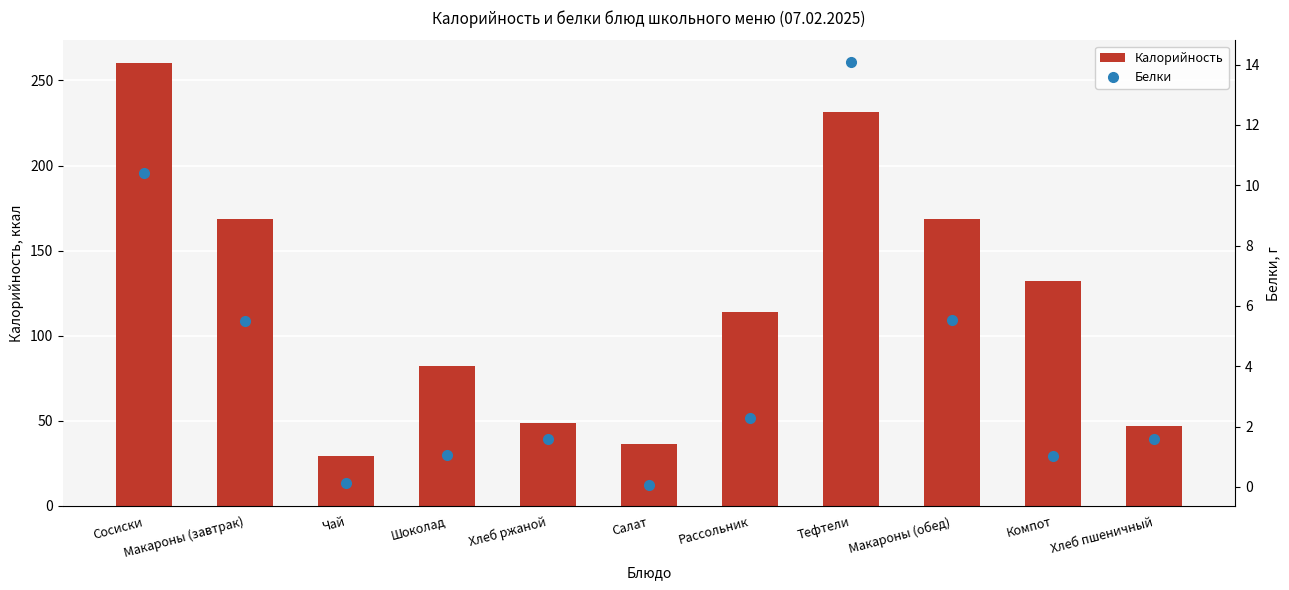

Reading left to right, what are all the values shown in this chart?

Калорийность: 260.5	168.4	29.5	82.5	49.0	36.2	113.8	231.7	168.4	132.1	46.8
Белки: 10.4	5.5	0.1	1.1	1.6	0.1	2.3	14.1	5.5	1.0	1.6